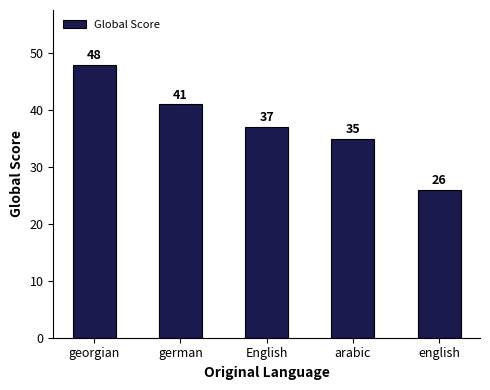

What is the difference between the values at german and english?

15